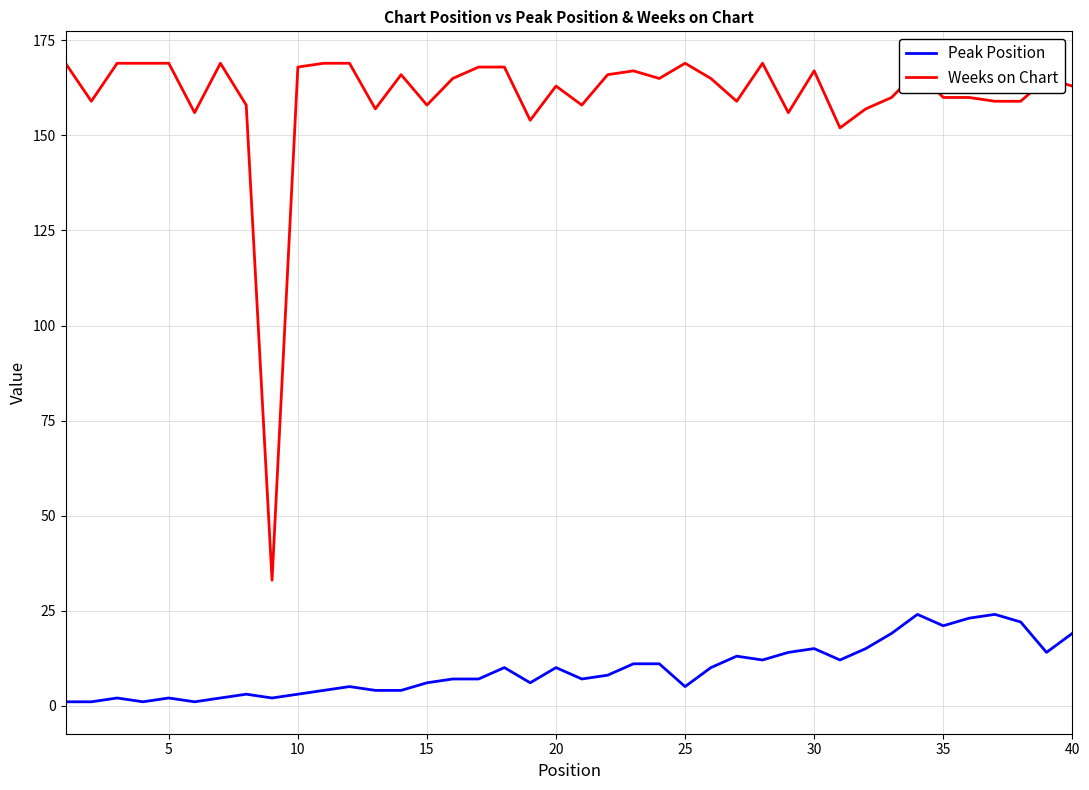

How many lines are shown in the chart?

2